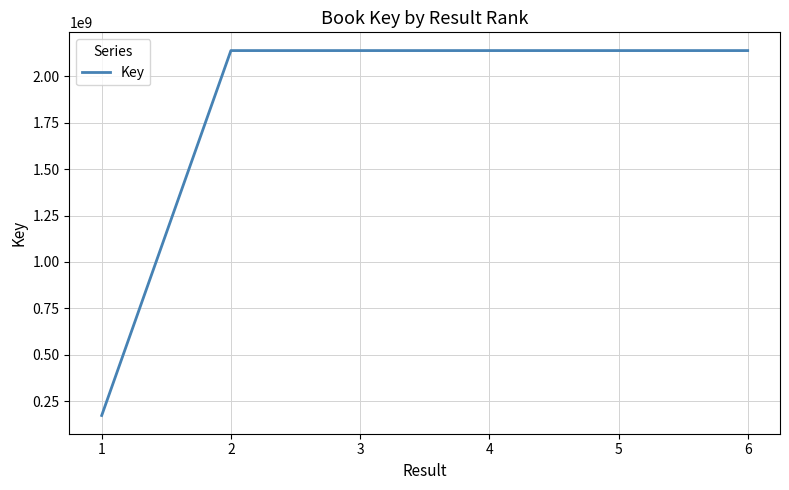

What is the ratio of the value at 4 to the value at 2?

1.0